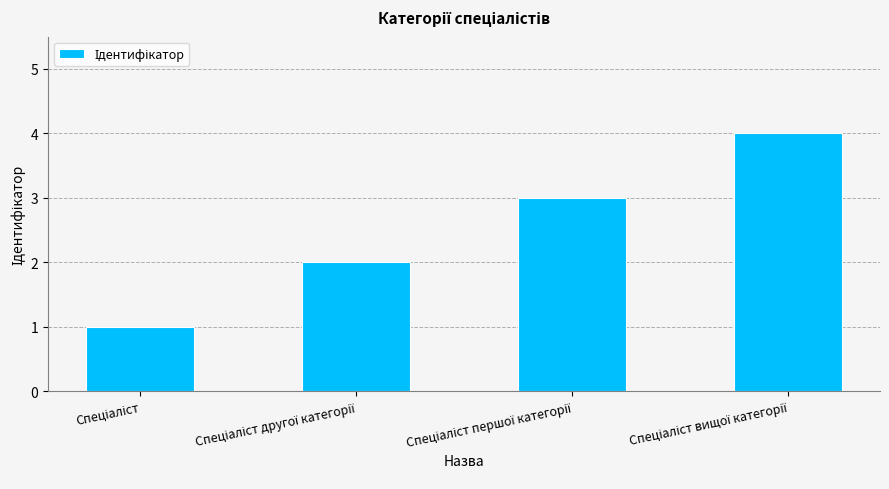

Does the chart contain stacked bars?

No